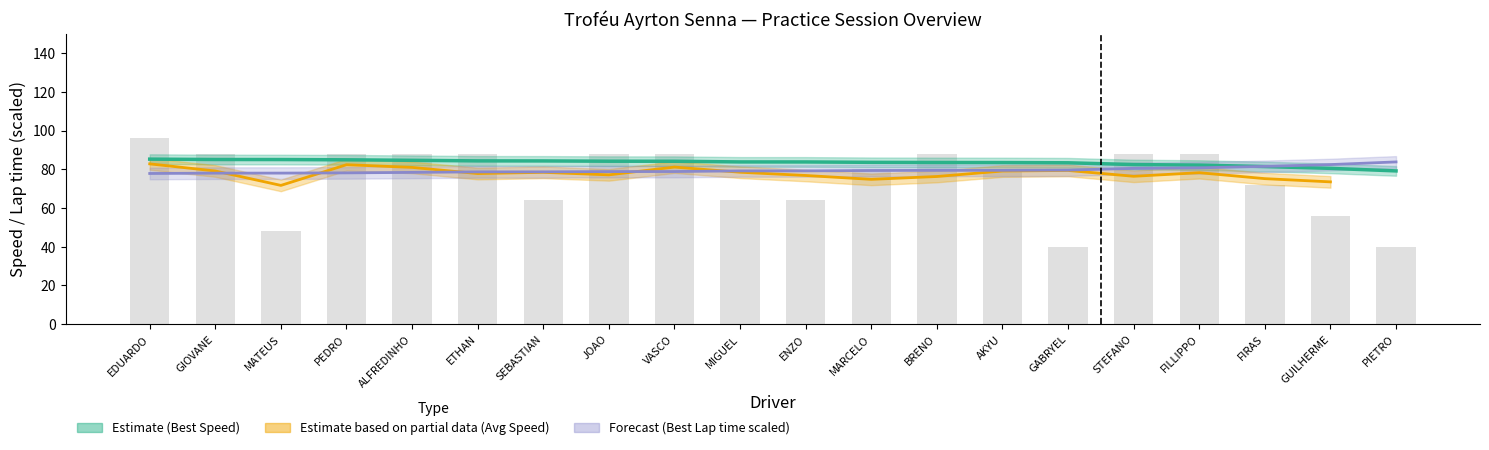

What is the label of the 7th bar from the left?

SEBASTIAN